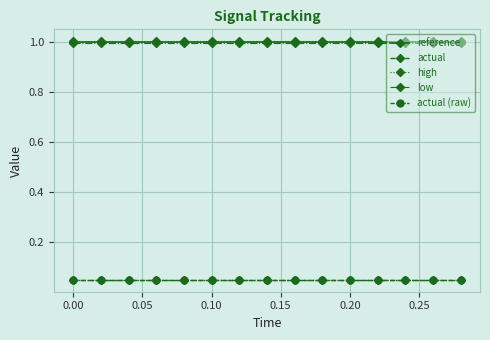

True or false: actual (raw) and reference cross at least once.

False